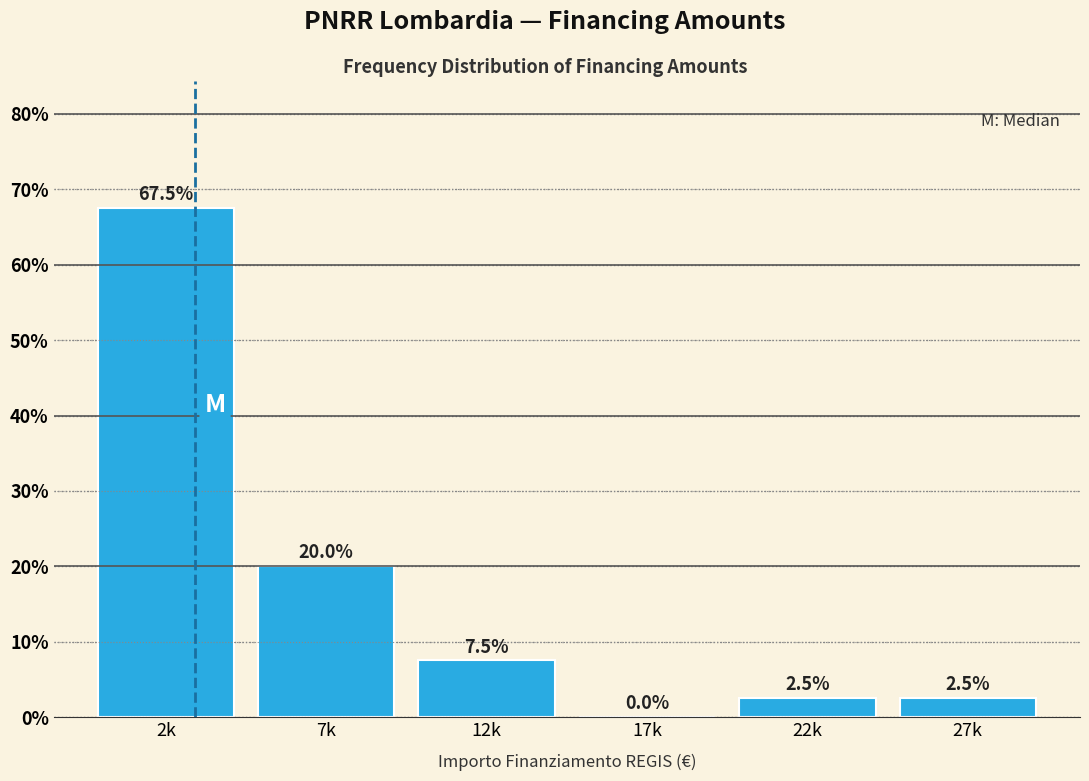

Reading right to left, transcribe all the data shown in this chart.

27k=2.5	22k=2.5	17k=0.0	12k=7.5	7k=20.0	2k=67.5